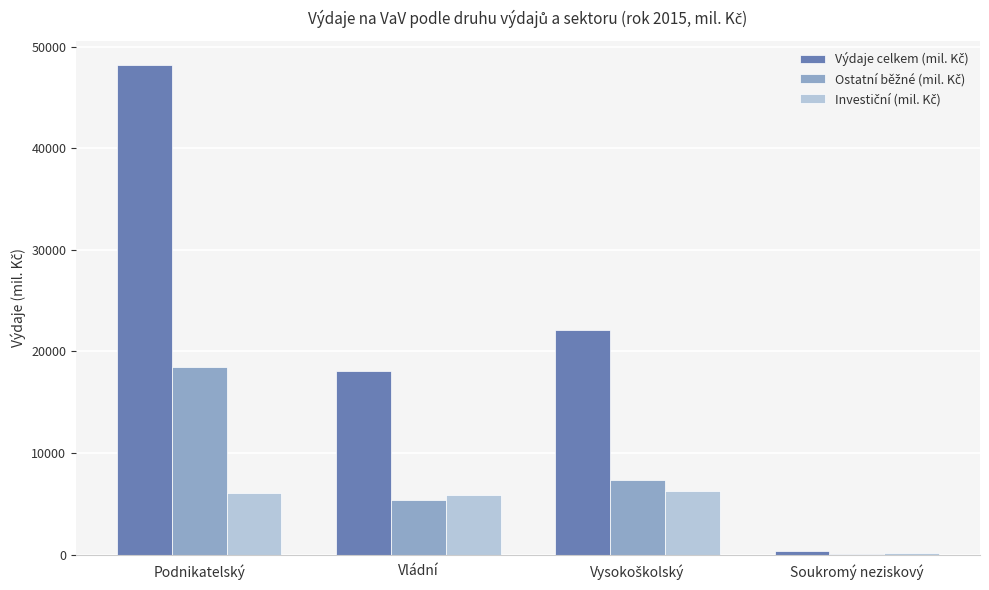

At which category is the sum across all series the highest?

Podnikatelský